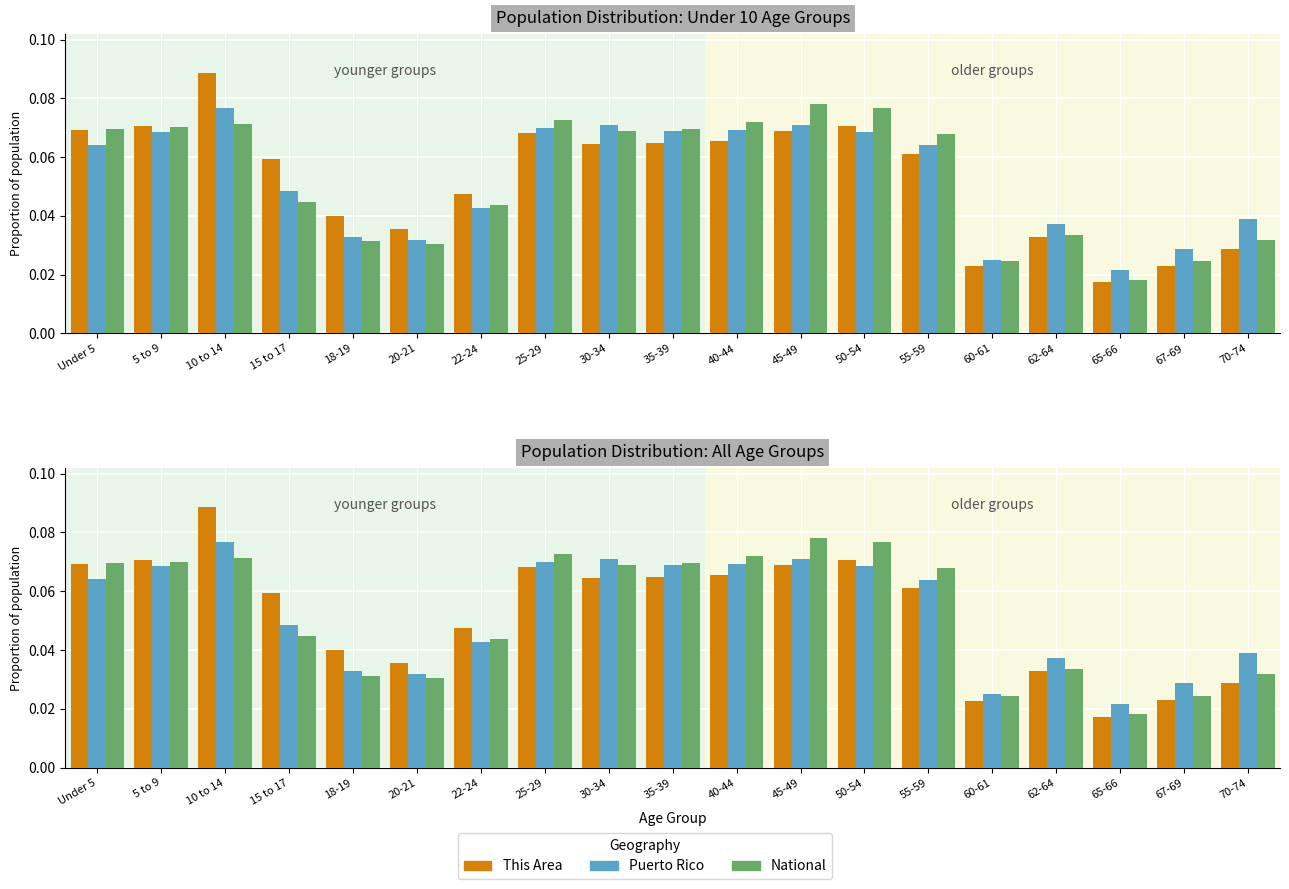

What is the sum of all National values?

1.0